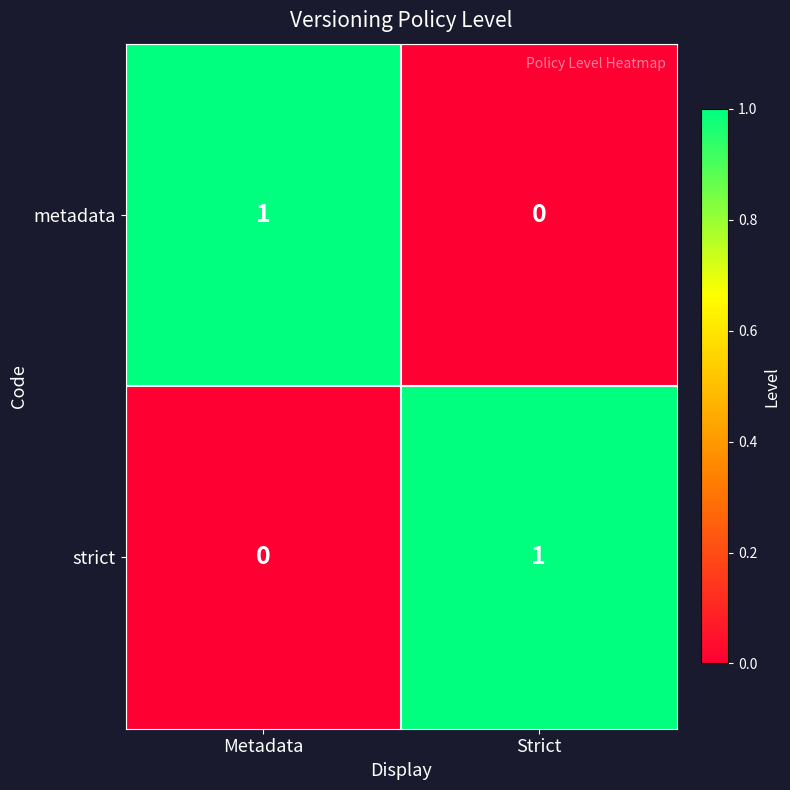

True or false: strict has a value of 0 at Metadata.

True